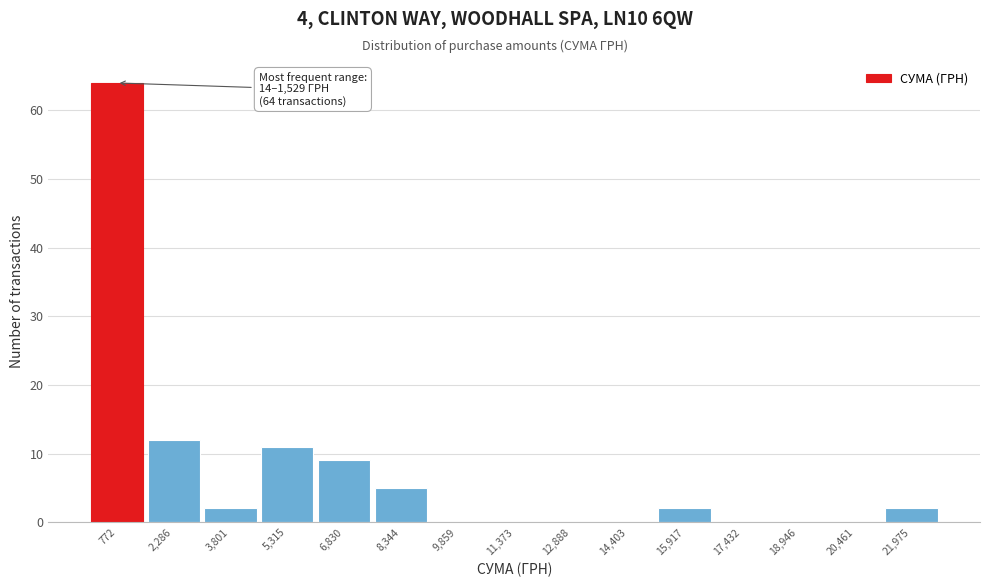

Which range on the x-axis has the tallest bar?

0 to 1600